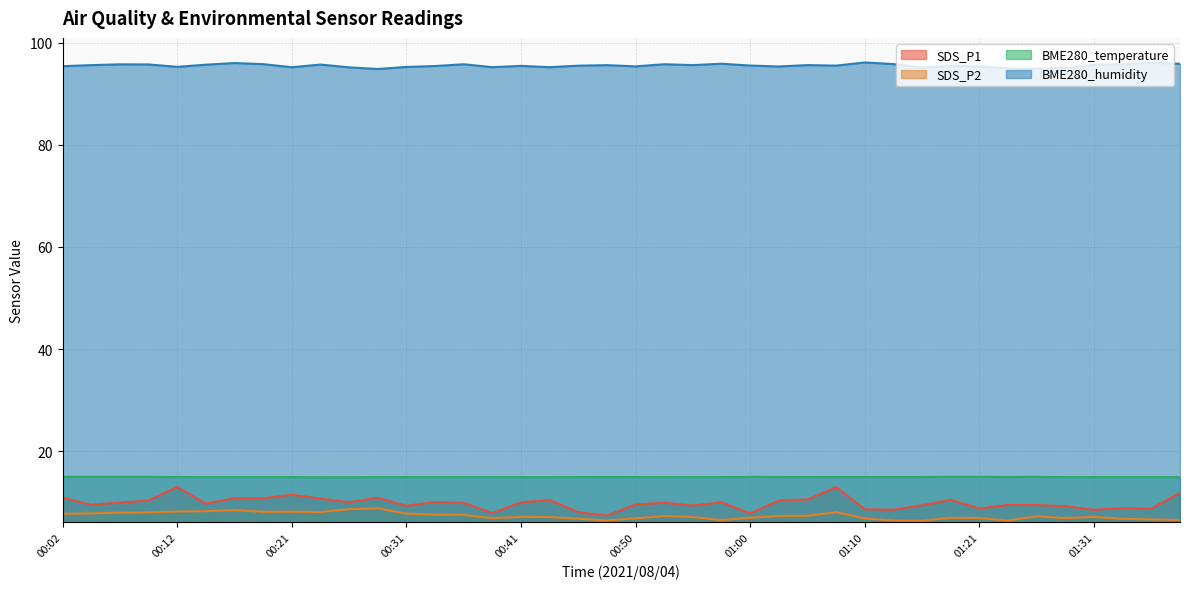

What is the label of the 5th point from the right?

01:29